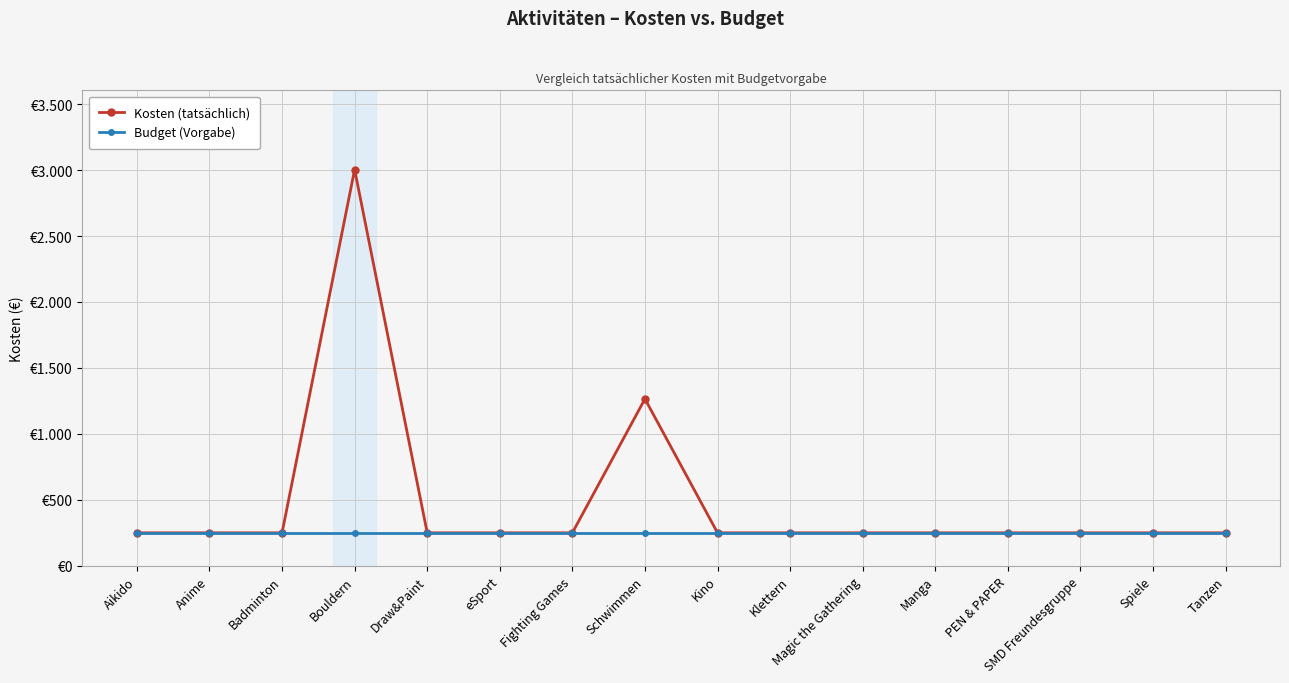

What is the label of the 9th point from the left?

Kino